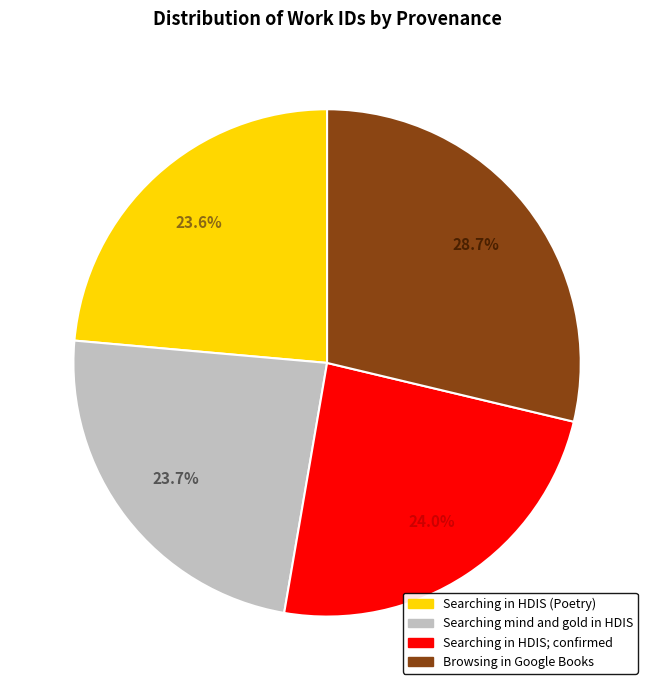

How much of the chart is everything except Searching in HDIS; confirmed?

76.0%